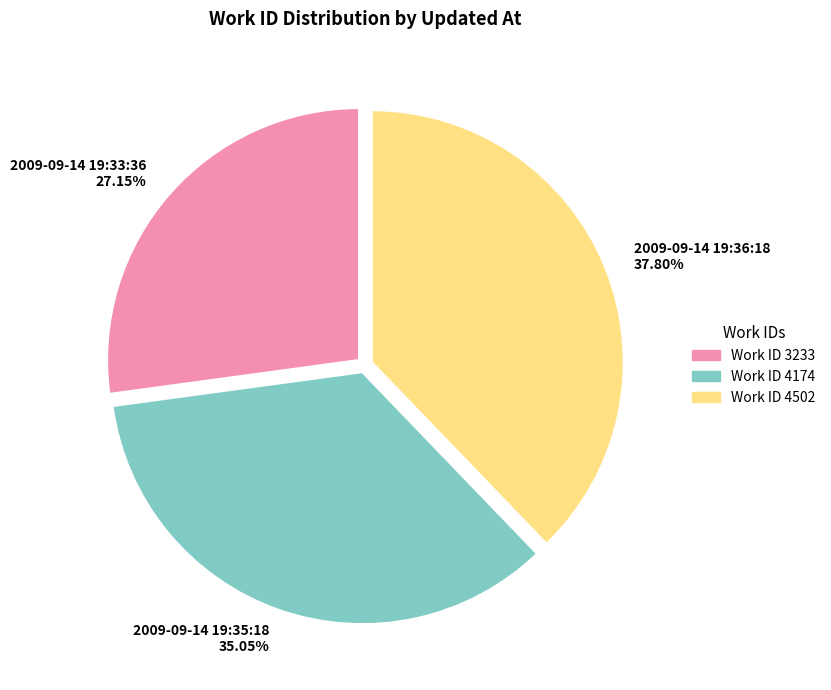

What is the largest slice in the pie chart?

2009-09-14 19:36:18